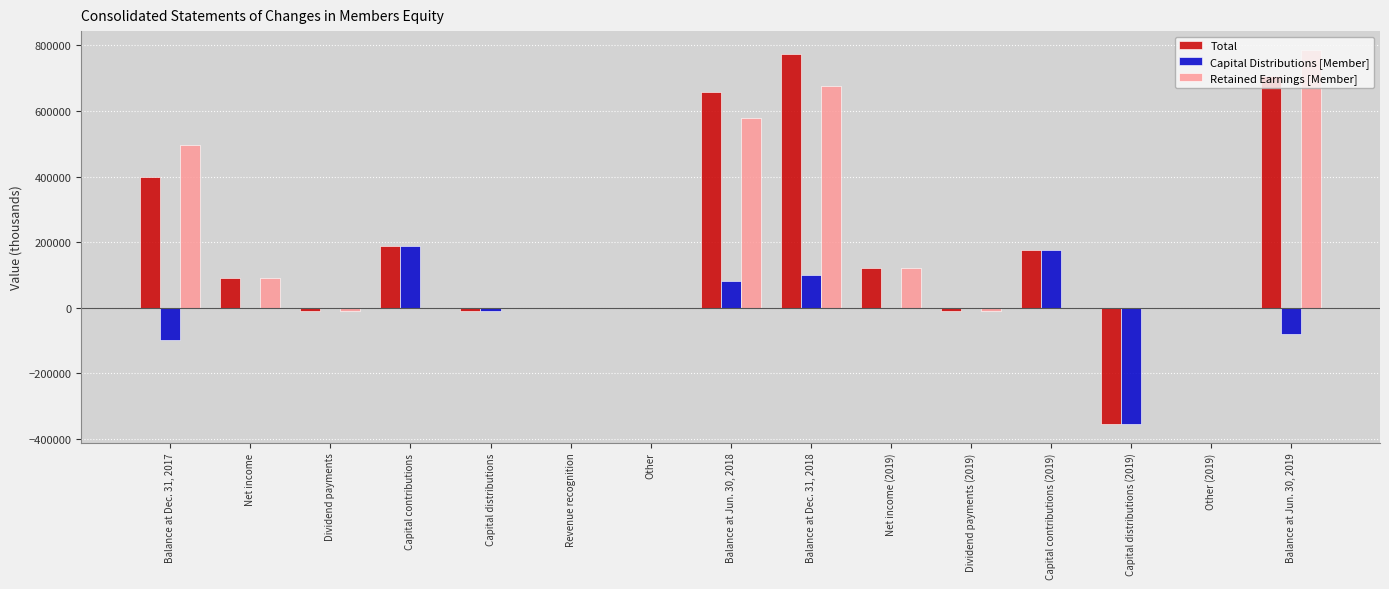

Is it true that Retained Earnings [Member] equals 577297 at Balance at Jun. 30, 2018?

True